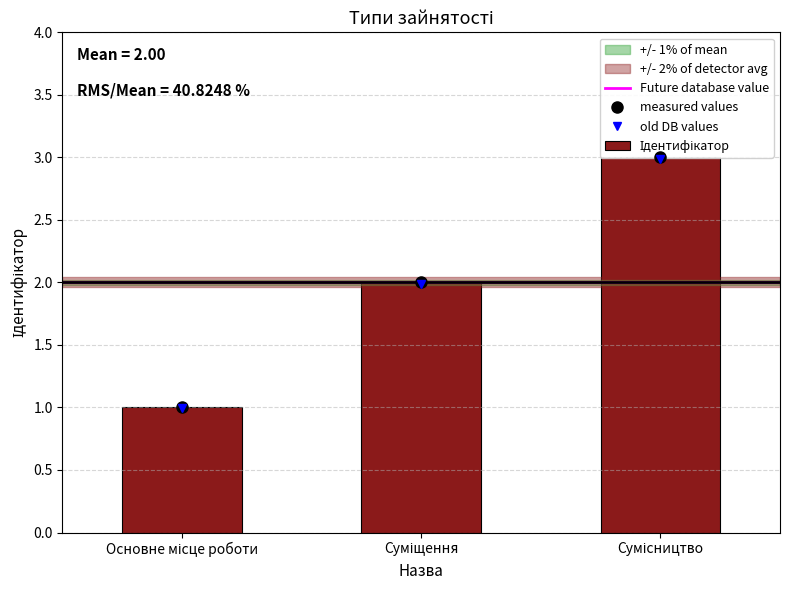

List the labels in order of value, largest first.

Сумісництво, Суміщення, Основне місце роботи